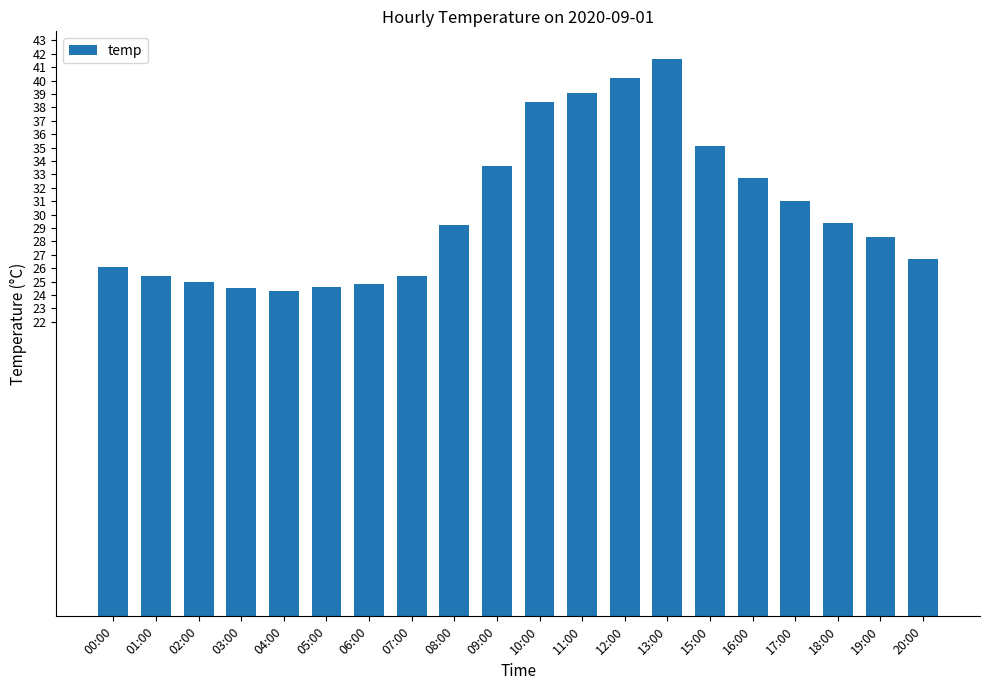

What position from the right is 07:00?

13